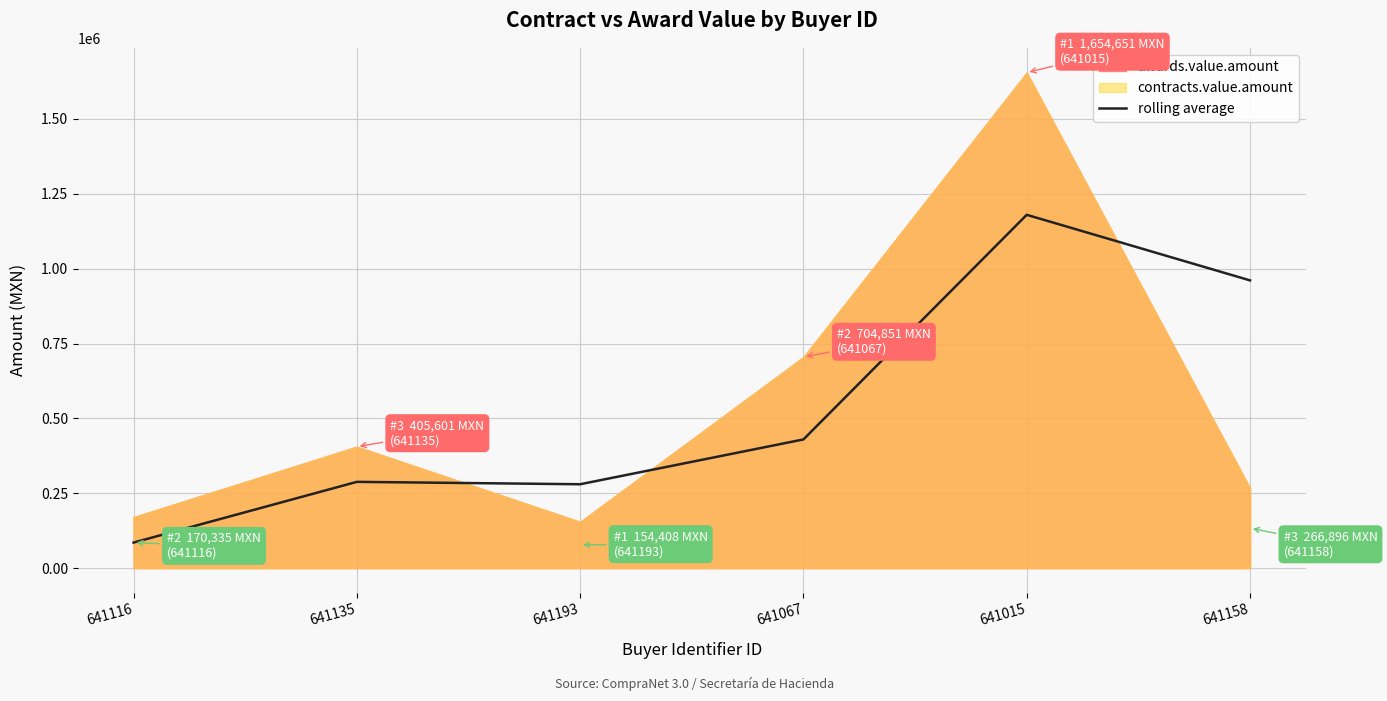

What is the difference between the values at 641158 and 641116?

875606.4